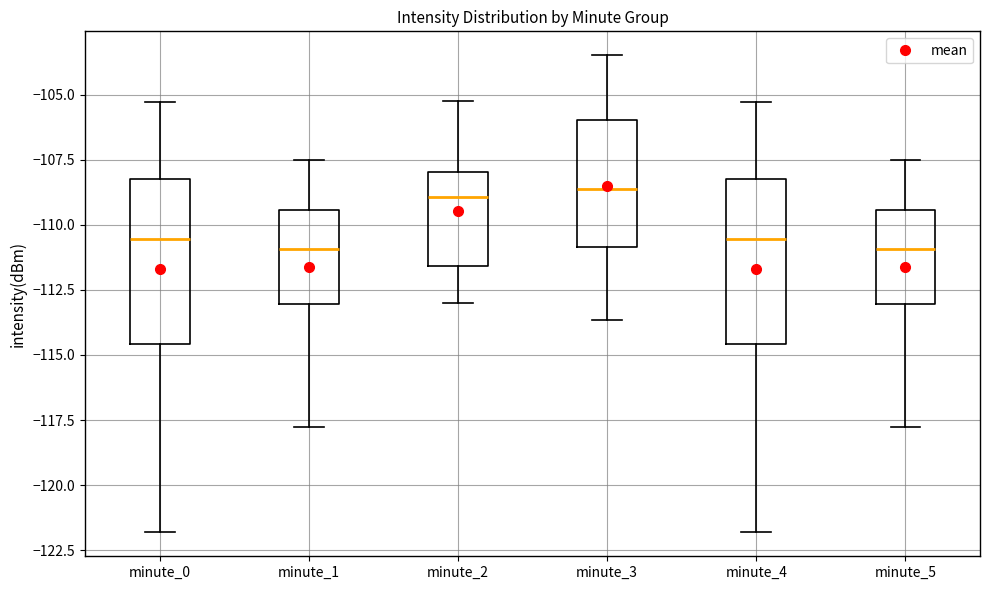

Where does the median line of the box for minute_0 sit on the y-axis? The values are not printed on the chart, so give them approximately, as read against the axis.

-110.5